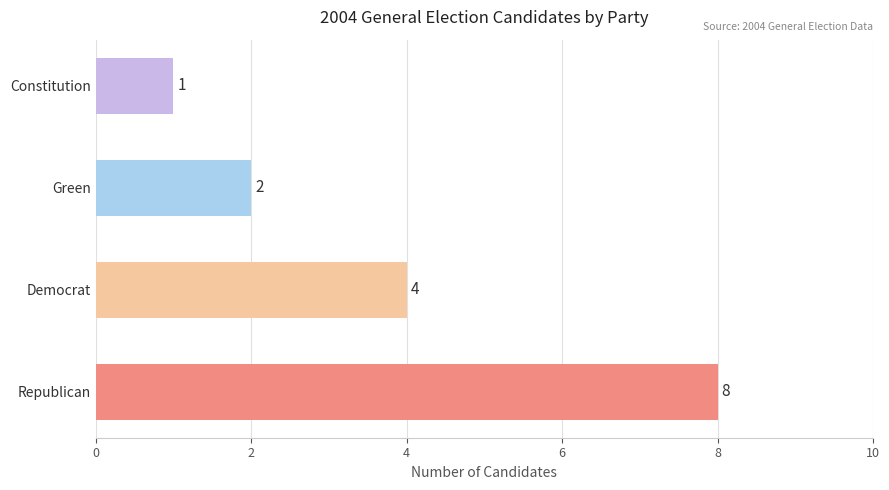

Are the bars grouped side by side (vs. stacked)?

No